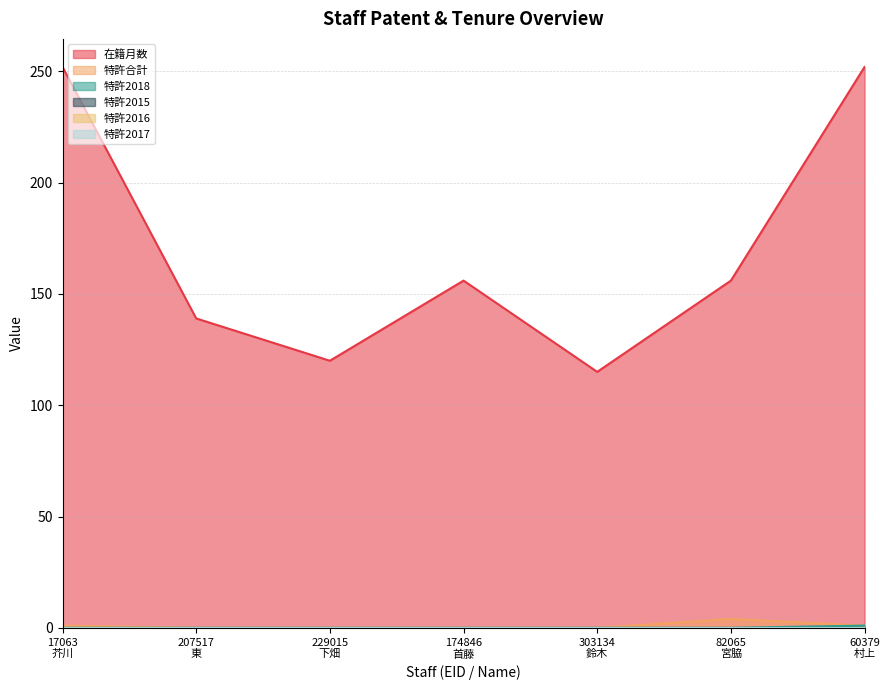

What is the greatest value displayed?

252